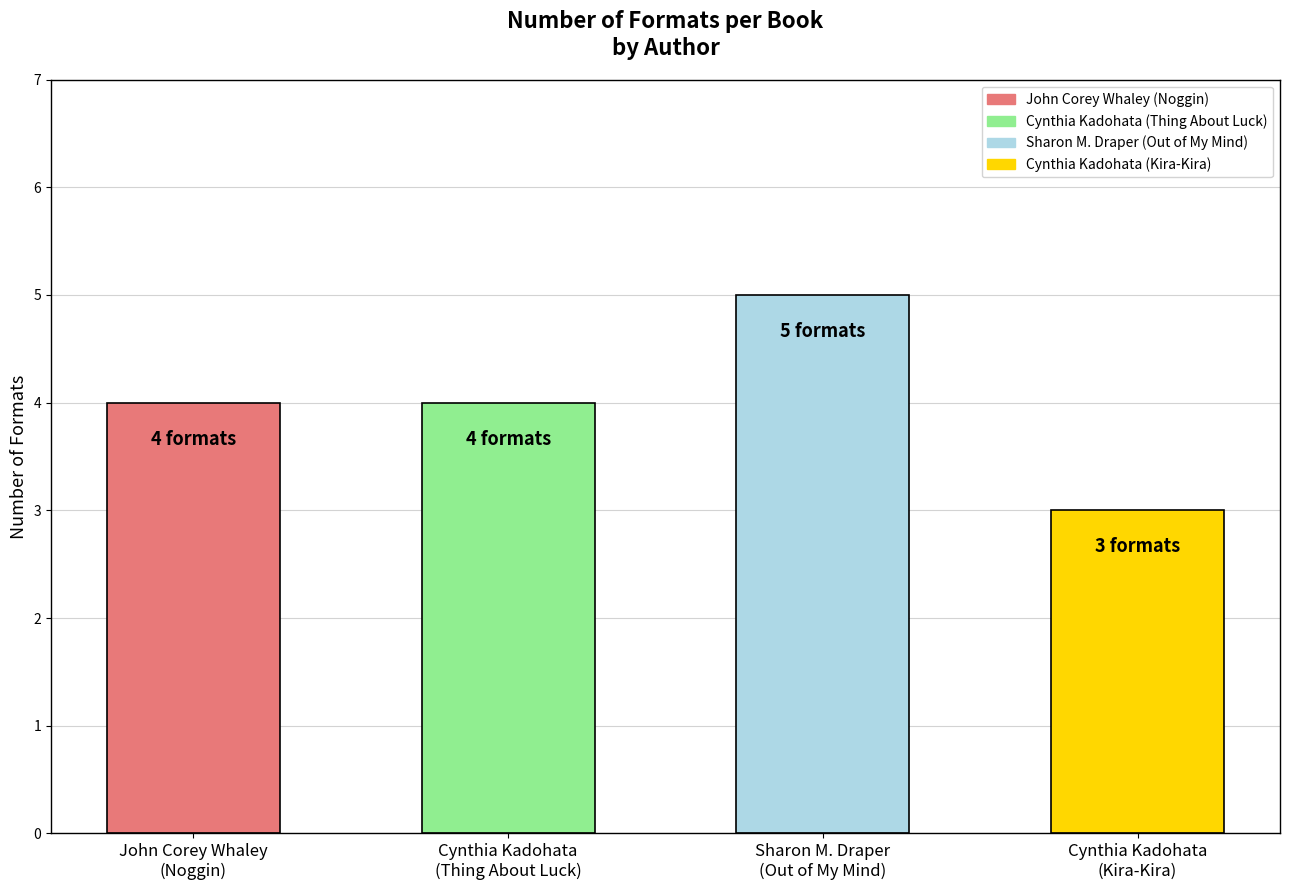

How many values are between 4 and 5?

3